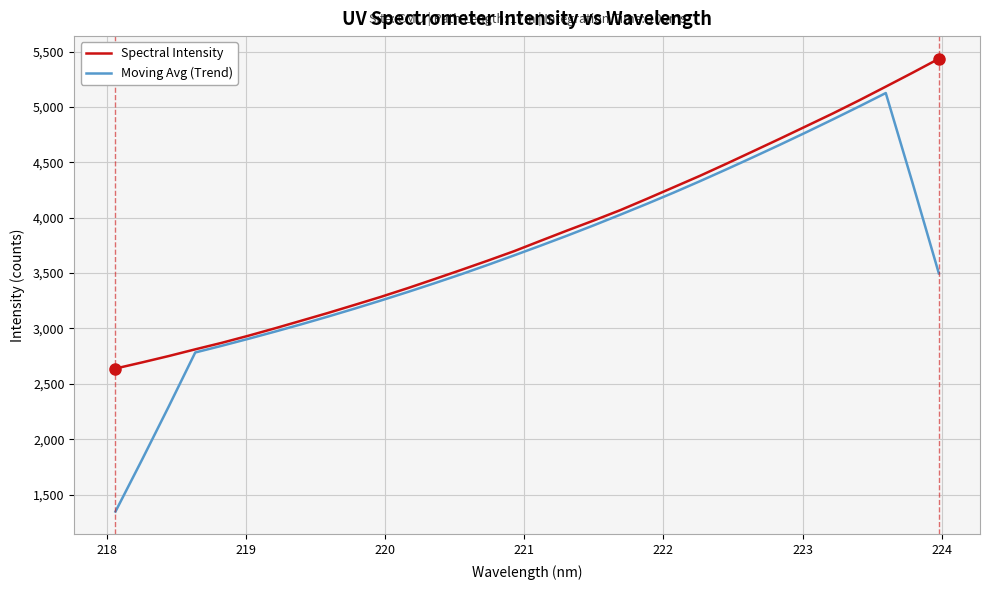

Which series has the largest total across all categories?

Spectral Intensity